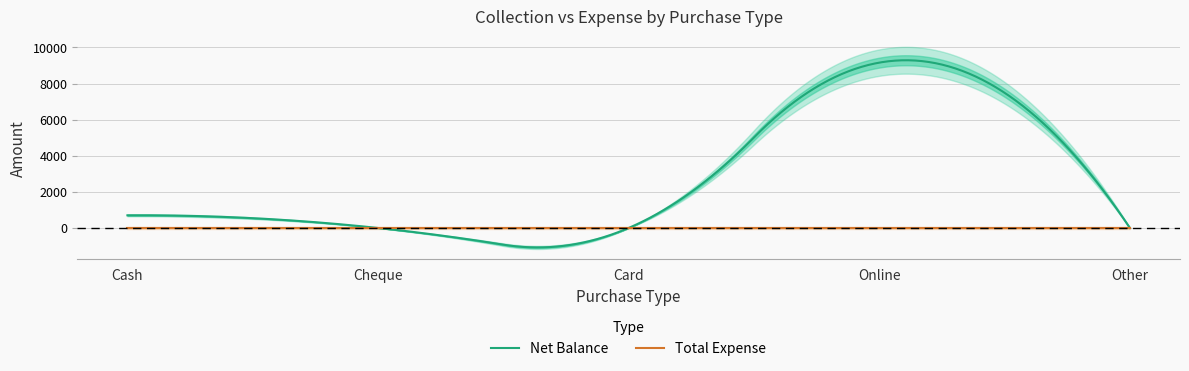

Which category has the lowest value across all series?

Cheque